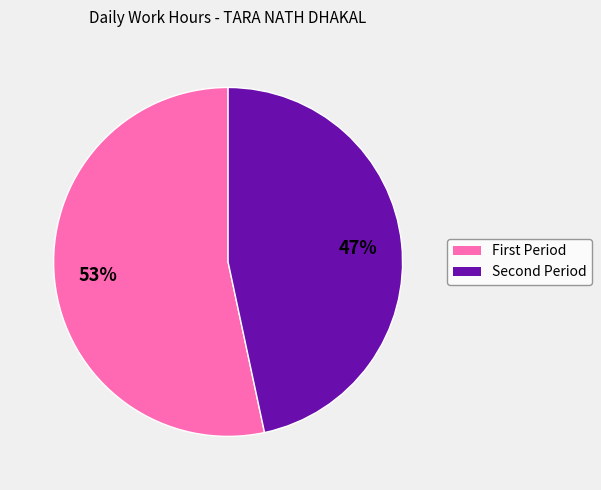

Is there a majority slice in this chart?

Yes